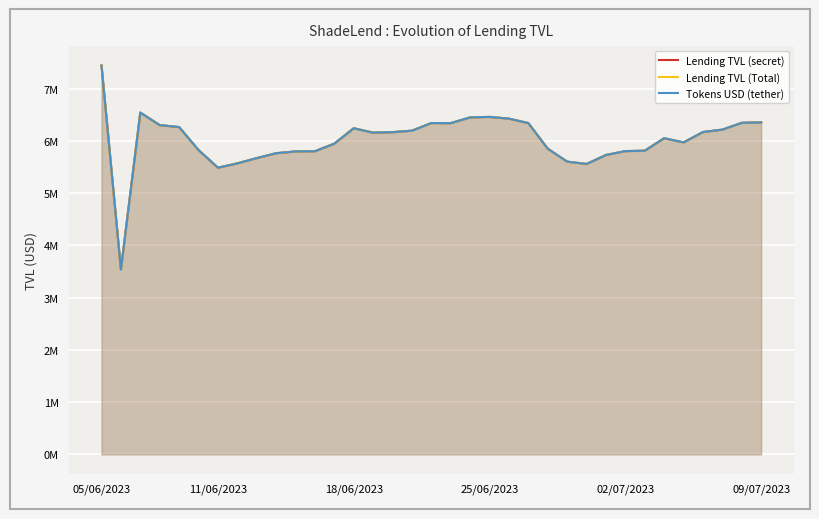

What is the lowest value of the Lending TVL (secret) series?

3.5